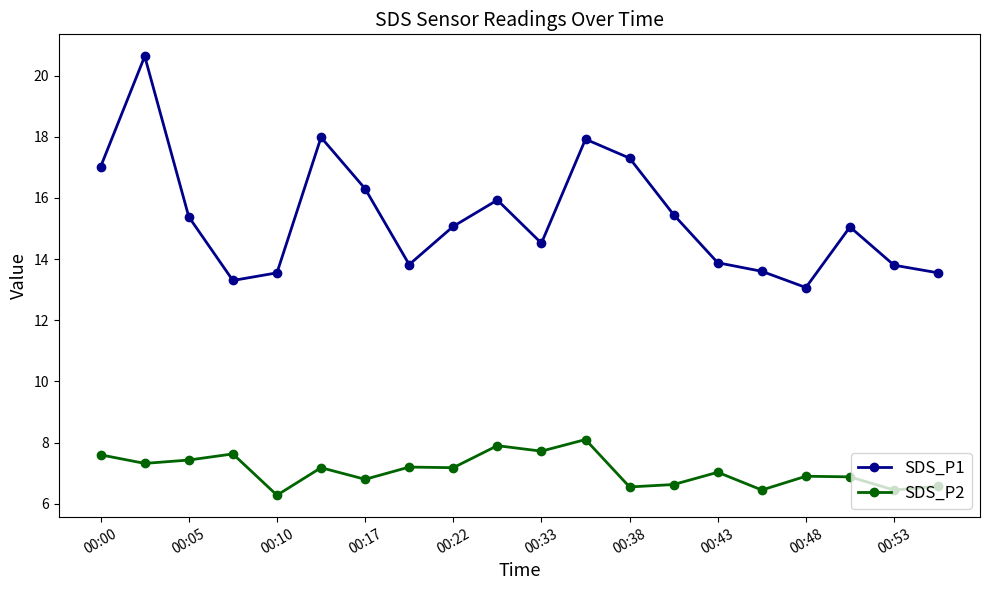

What is the difference between the second highest and minimum values in the SDS_P2 series?

1.6